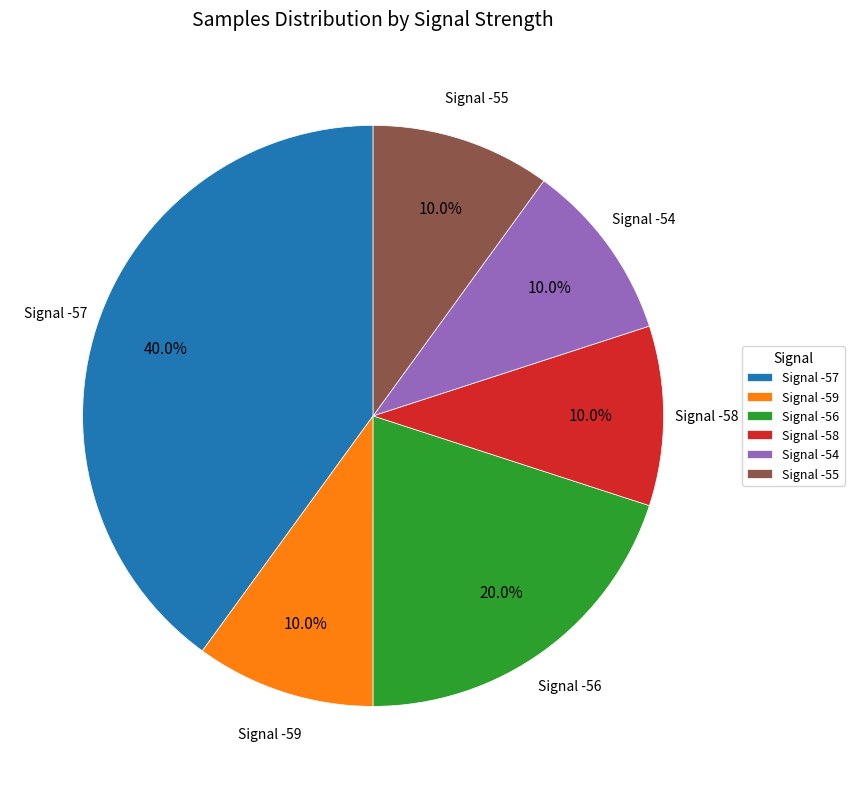

What is the ratio of the value at Signal -54 to the value at Signal -59?

1.0